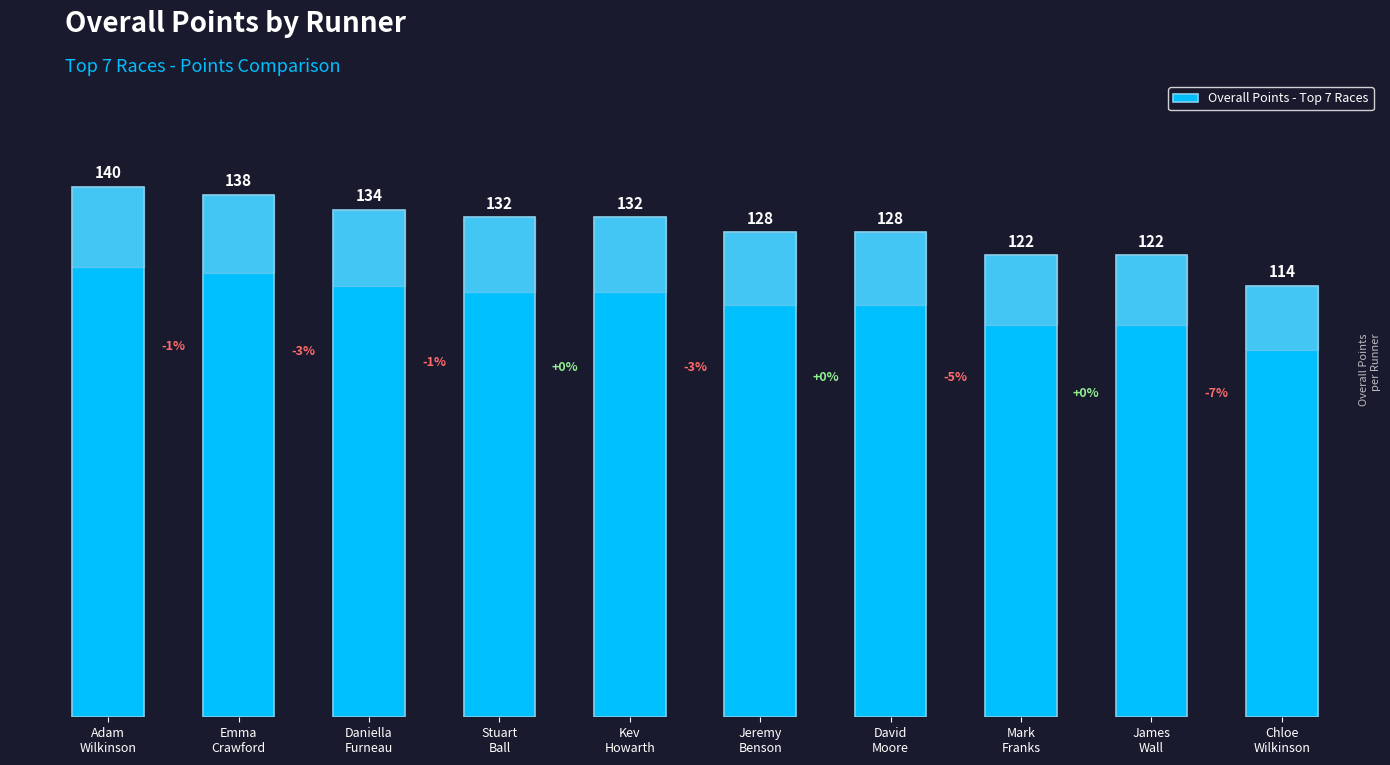

How many series are shown in this chart?

1